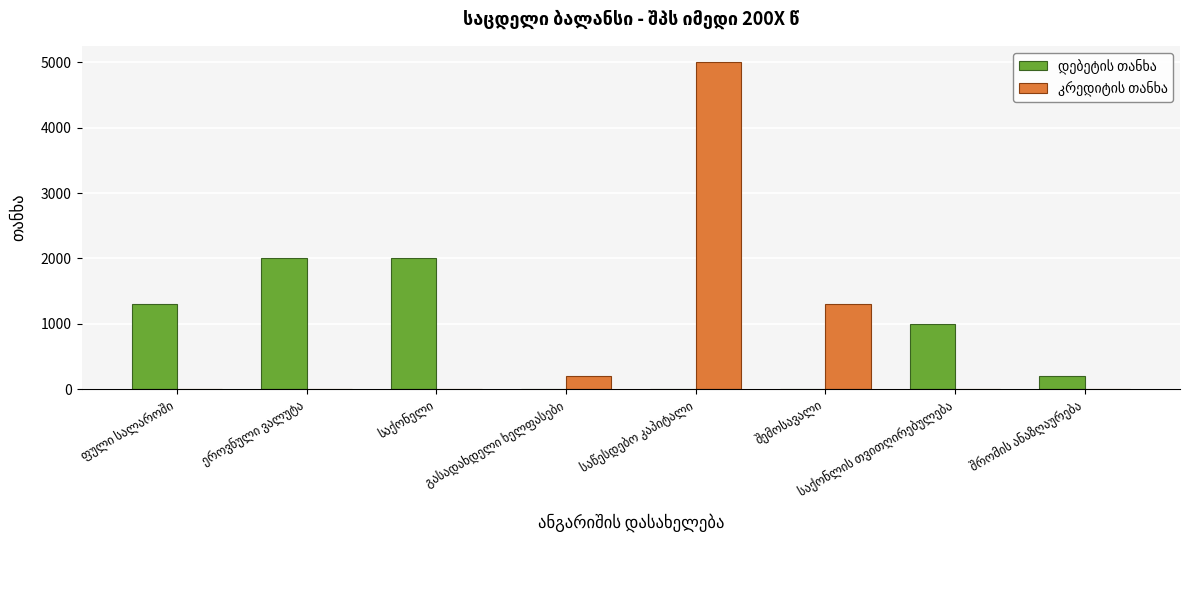

Reading left to right, what are all the values shown in this chart?

დებეტის თანხა: ფული სალაროში=1300	ეროვნული ვალუტა=2000	საქონელი=2000	გასადახდელი ხელფასები=0	საწესდებო კაპიტალი=0	შემოსავალი=0	საქონლის თვითღირებულება=1000	შრომის ანაზღაურება=200
კრედიტის თანხა: ფული სალაროში=0	ეროვნული ვალუტა=0	საქონელი=0	გასადახდელი ხელფასები=200	საწესდებო კაპიტალი=5000	შემოსავალი=1300	საქონლის თვითღირებულება=0	შრომის ანაზღაურება=0